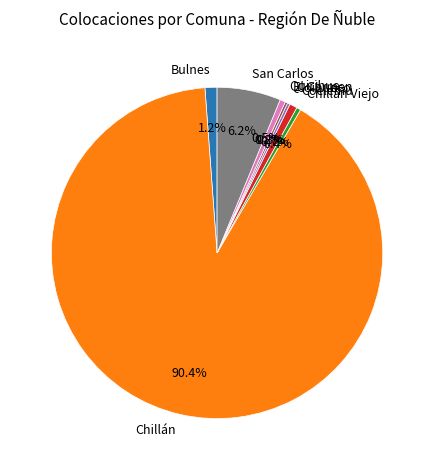

What percentage is NOT represented by San Carlos?

93.8%